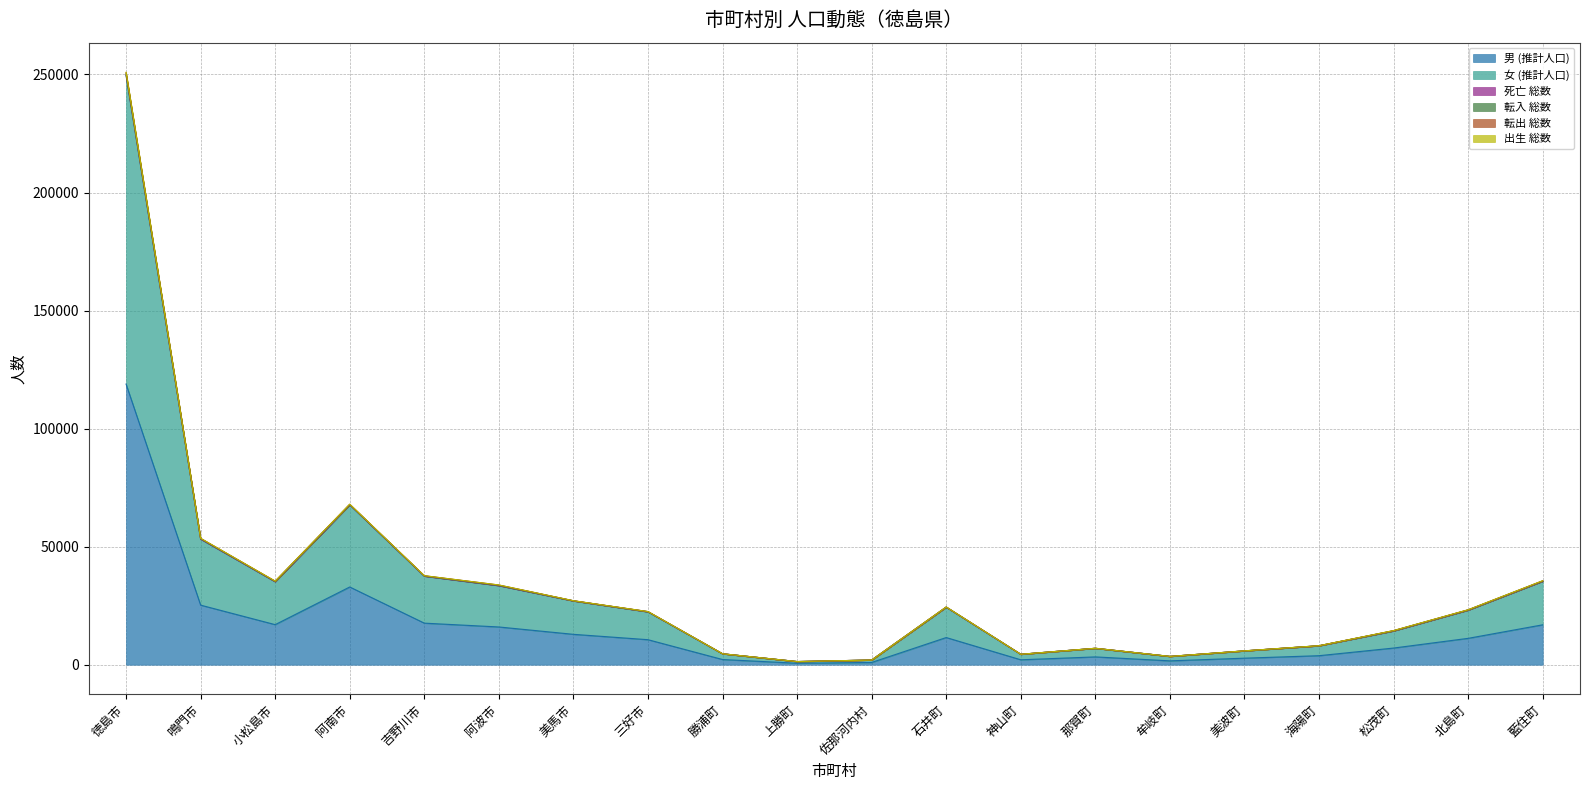

True or false: 女 (推計人口) and 死亡 総数 cross at least once.

False